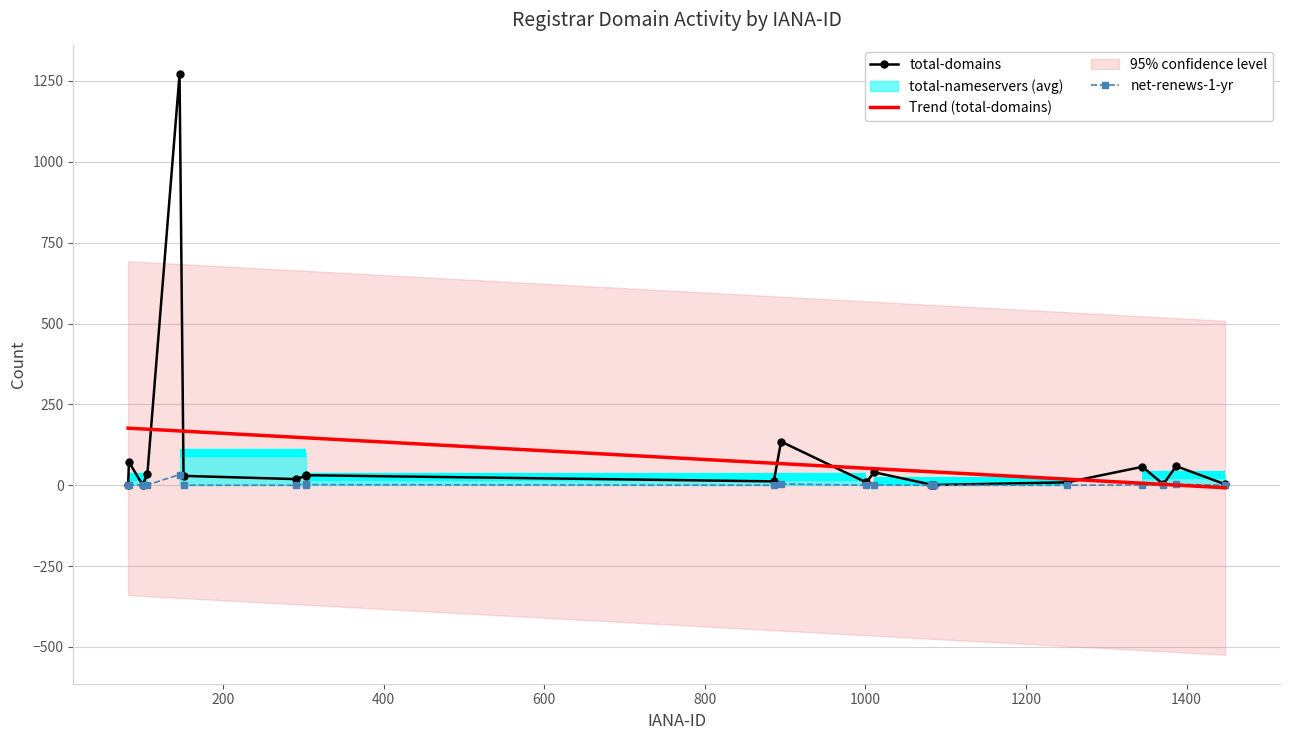

Reading right to left, list all the values displayed in this chart.

total-domains: 3.0	59.0	3.0	57.0	9.0	1.0	2.0	40.0	9.0	135.0	12.0	31.0	29.0	19.0	29.0	1270.0	36.0	1.0	72.0	2.0
Trend (total-domains): -7.7	0.5	2.7	6.2	18.8	41.1	41.6	51.2	52.6	66.9	68.1	146.7	146.7	148.3	167.2	167.9	173.3	174.1	176.4	176.5
net-renews-1-yr: 0.0	3.0	0.0	1.0	0.0	0.0	0.0	1.0	0.0	4.0	0.0	2.0	4.0	0.0	0.0	33.0	1.0	0.0	2.0	0.0